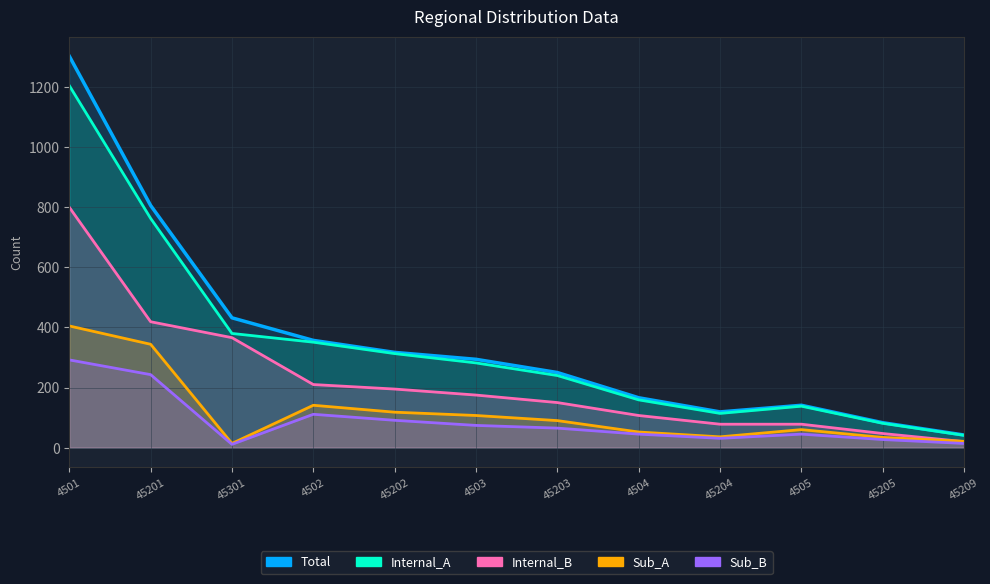

How many data points in Sub_A are above 90?

5